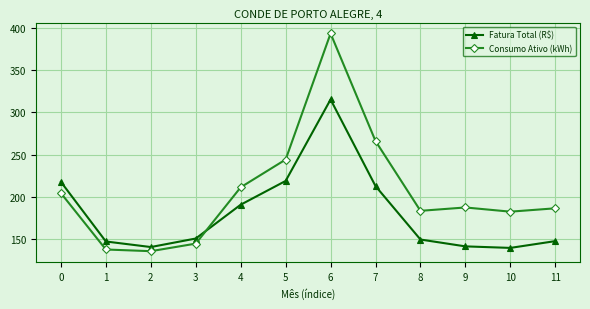

Rank the series by their average value, from highest to lowest.

Consumo Ativo (kWh), Fatura Total (R$)